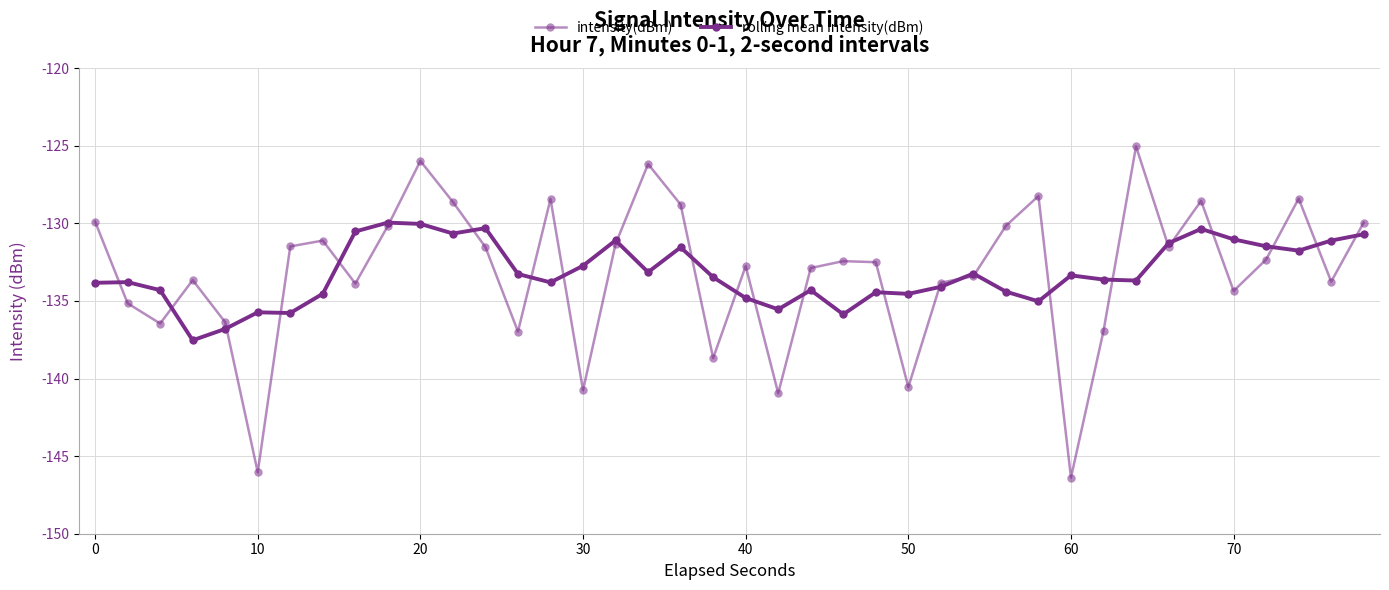

Which series has the widest spread of values?

intensity(dBm)